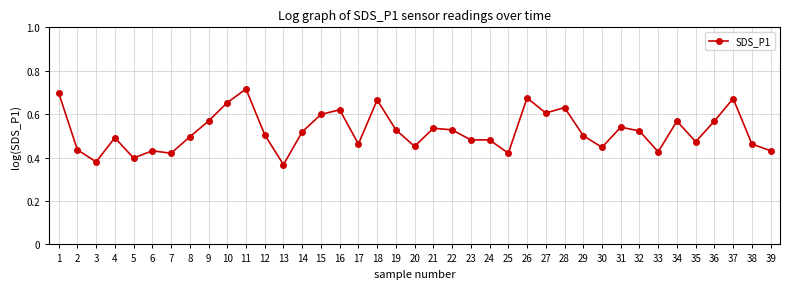

Between 36 and 19, which is larger?

36